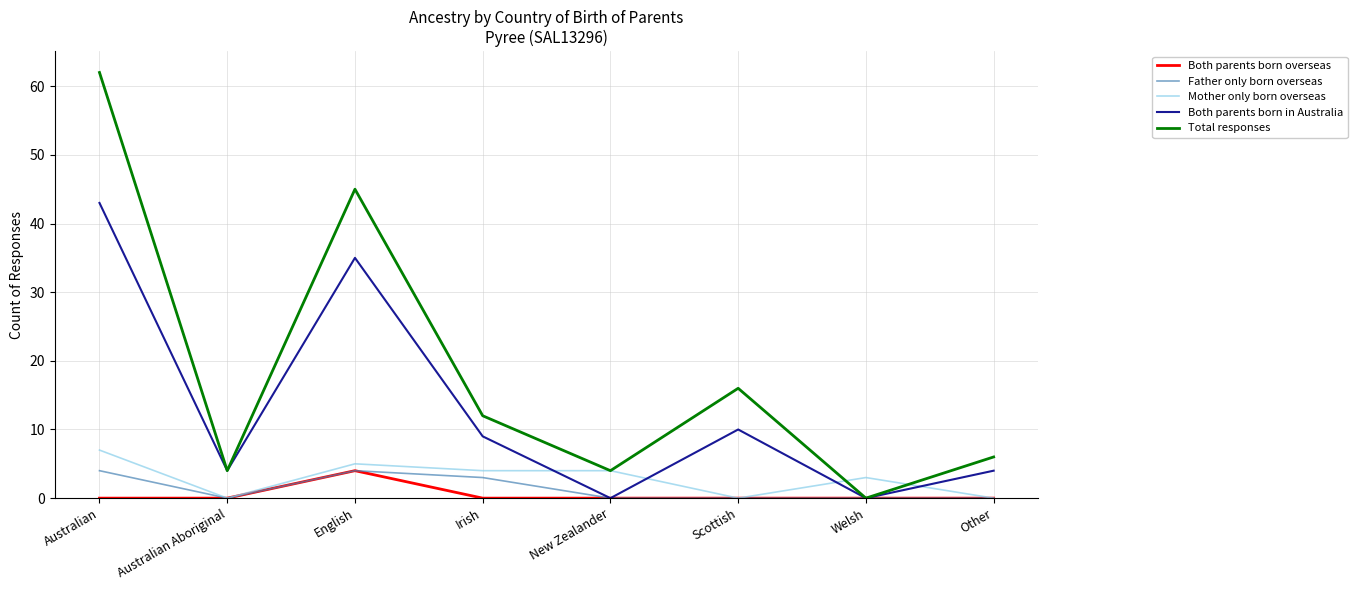

What position from the left is New Zealander?

5